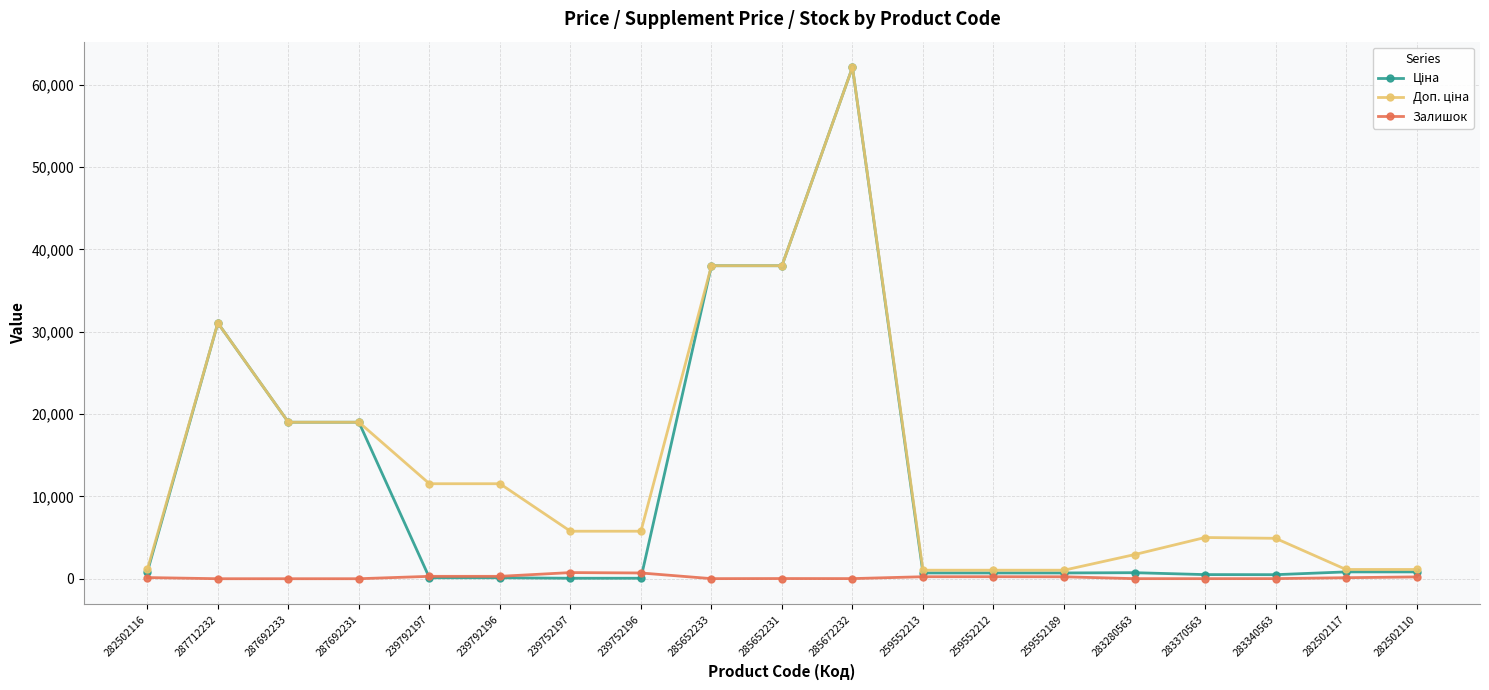

True or false: Залишок has more than 2 interior local peaks.

True